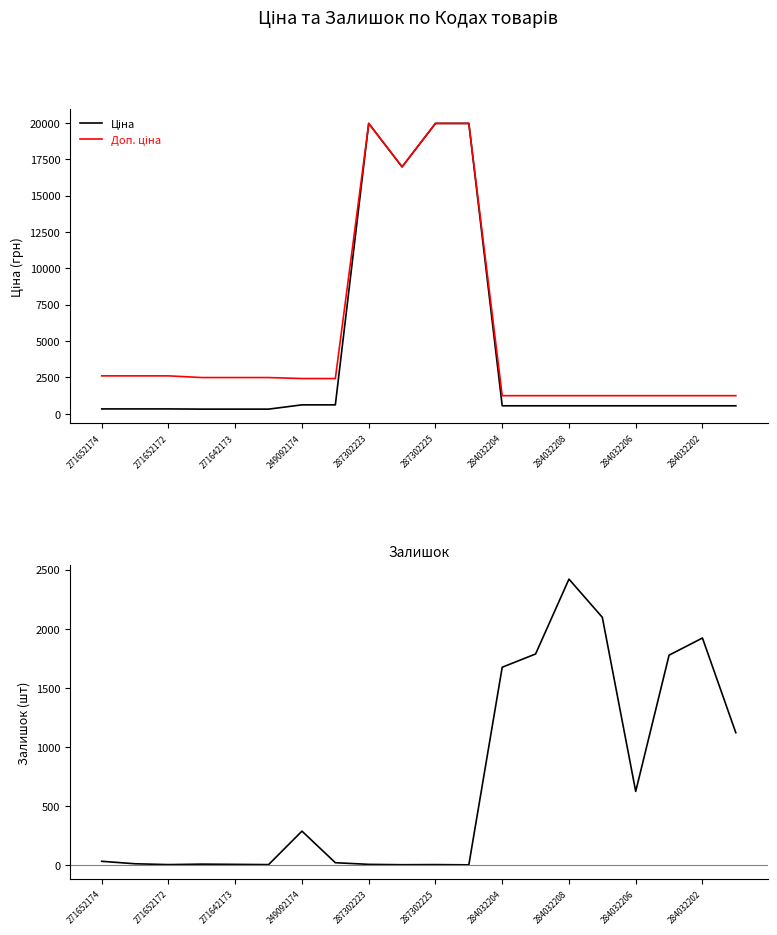

Read the Ціна value at 17.

539.0